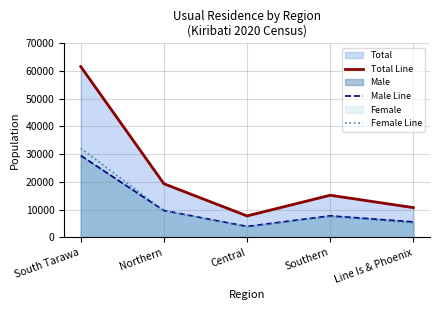

Is the value of Female Line at Line Is & Phoenix greater than the value of Male Line at Central?

Yes